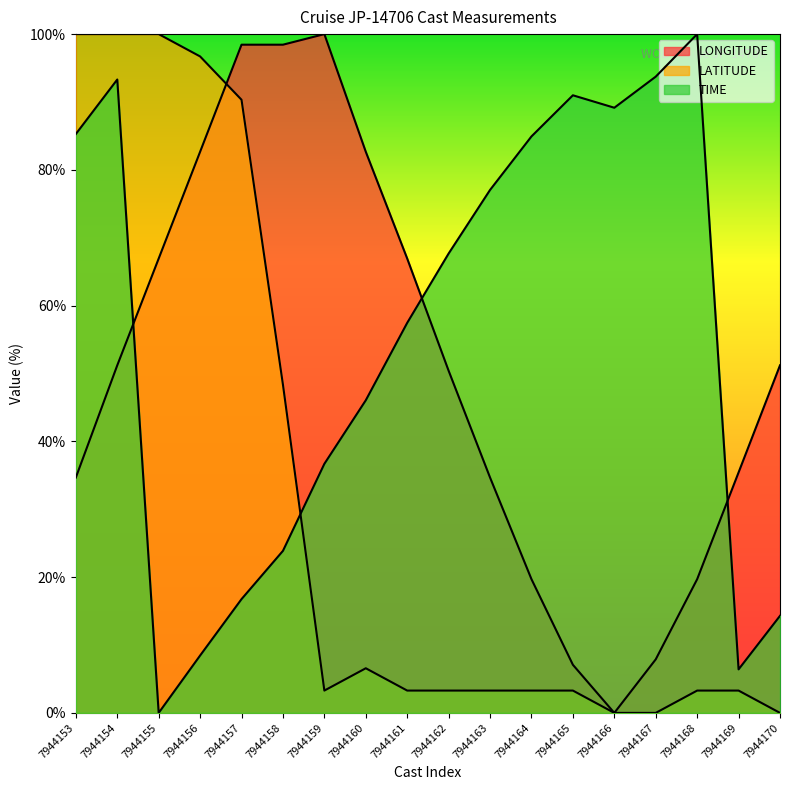

How many values in the TIME series exceed 67?

9